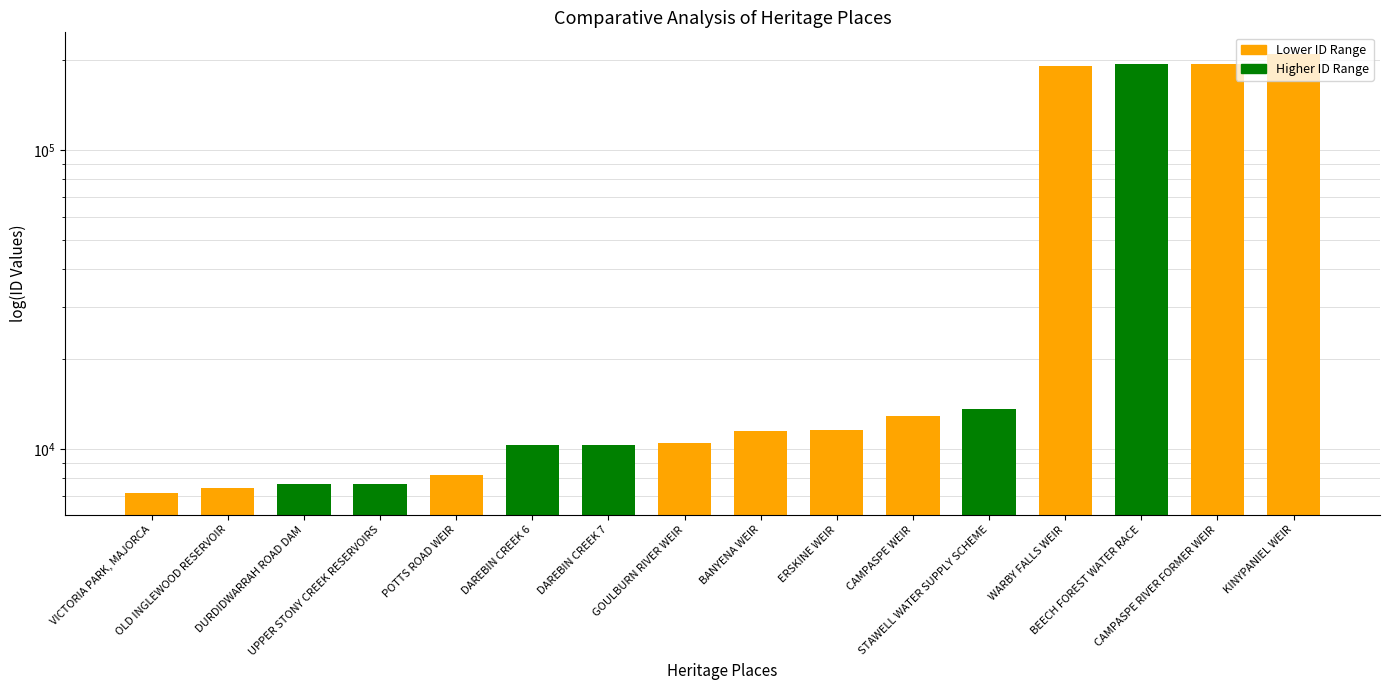

What is the difference between the values at GOULBURN RIVER WEIR and DAREBIN CREEK 7?

210